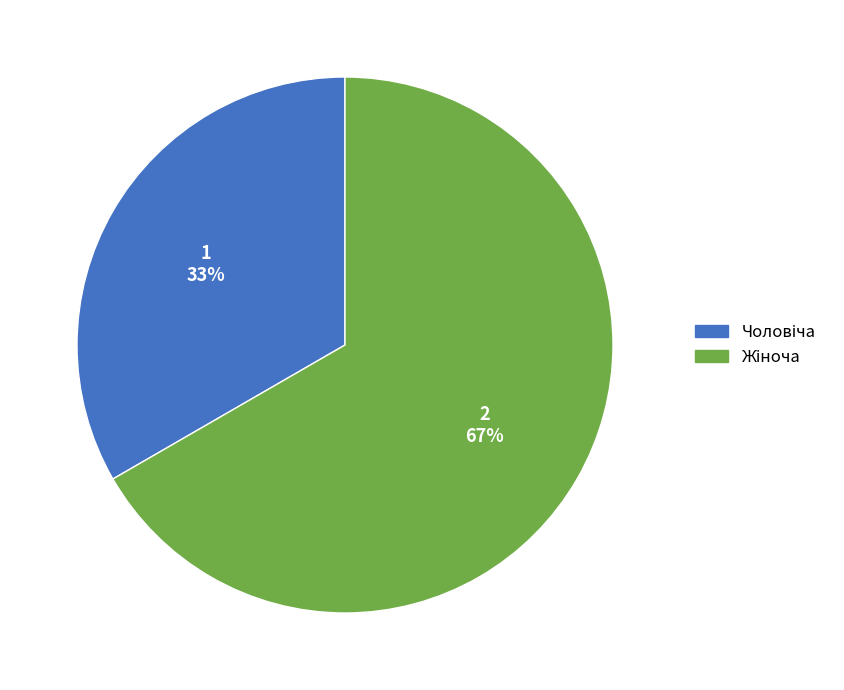

Is there a majority slice in this chart?

Yes